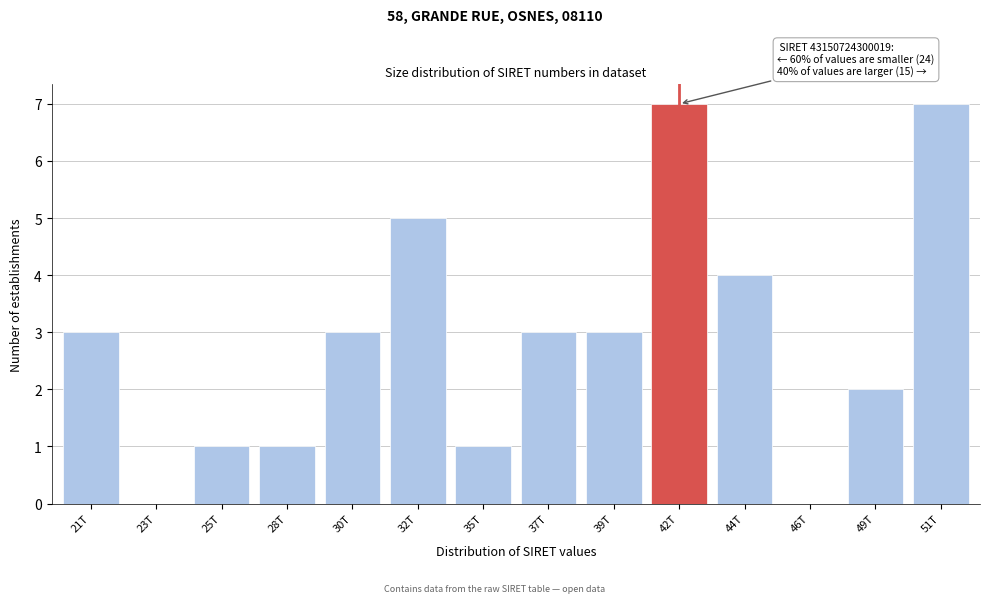

Reading left to right, transcribe all the data shown in this chart.

21T=3	23T=0	25T=1	28T=1	30T=3	32T=5	35T=1	37T=3	39T=3	42T=7	44T=4	46T=0	49T=2	51T=7